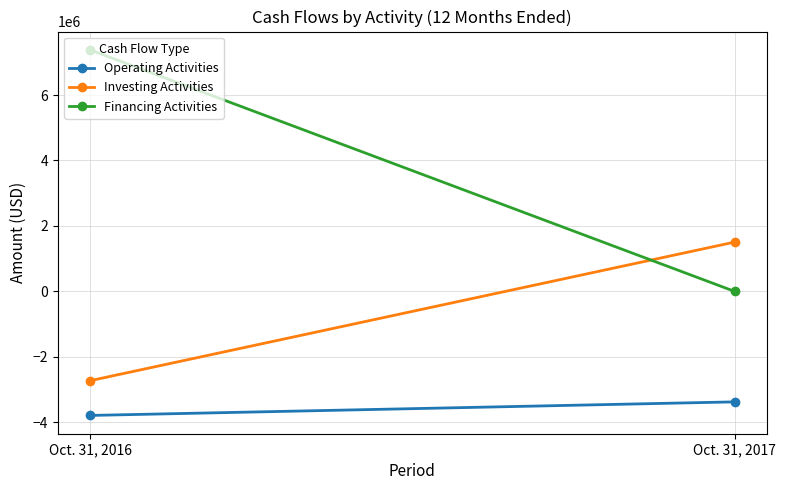

The value of Investing Activities at Oct. 31, 2017 is 2442693. True or false?

False